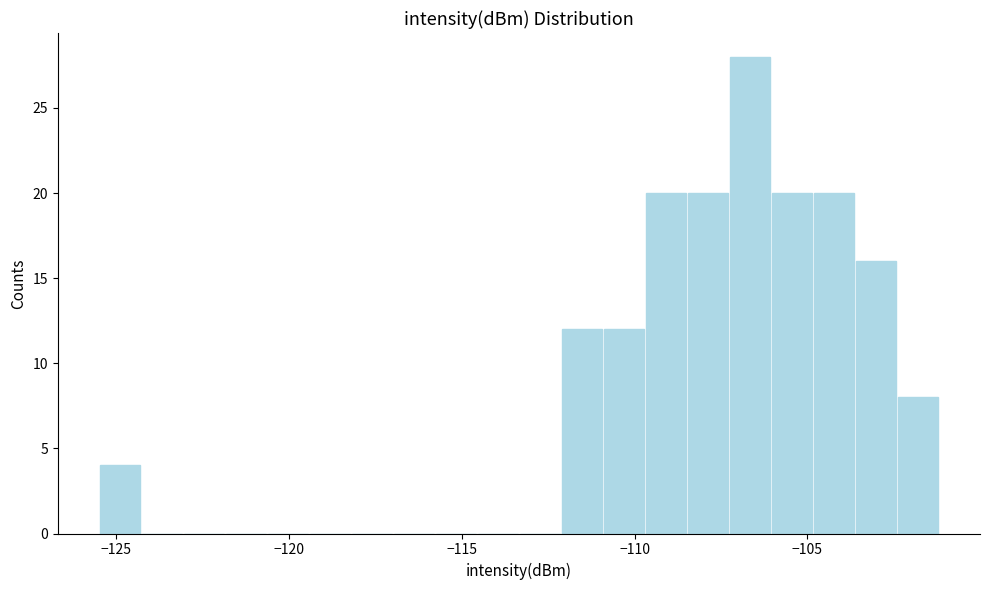

Read against the x-axis, roughly where is the centre of the tallest bar?

-106.5